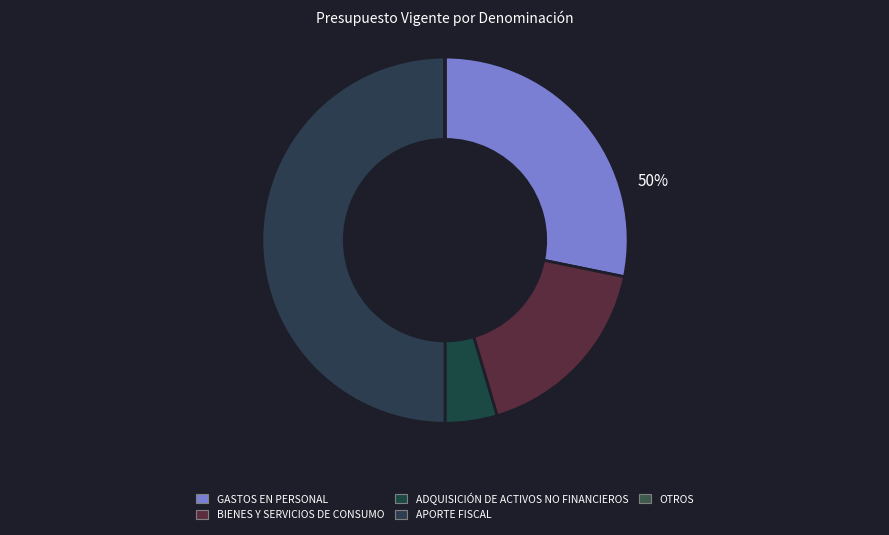

What is the change in value from BIENES Y SERVICIOS DE CONSUMO to OTROS?

-514176